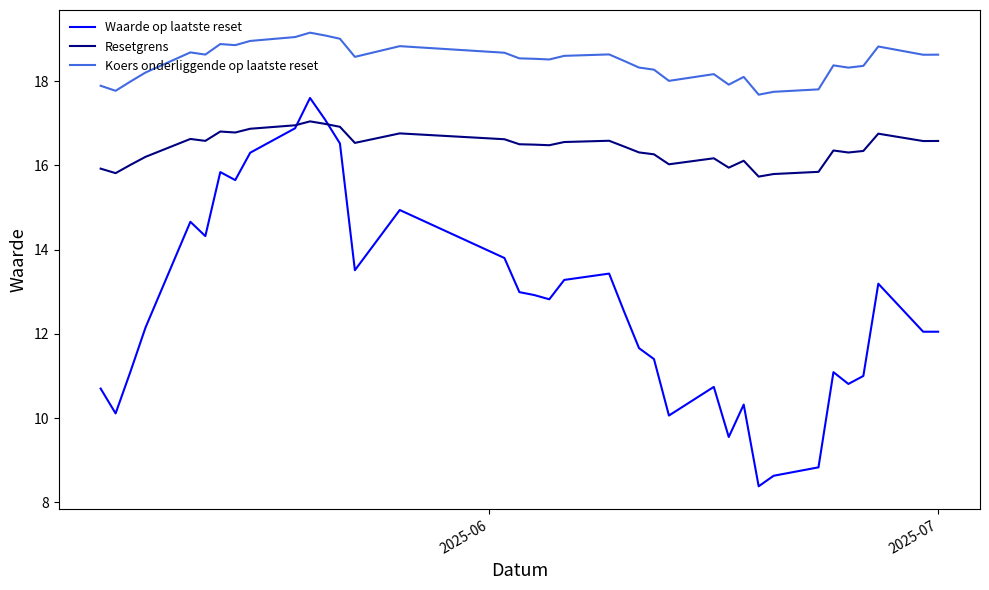

Which series has the largest total across all categories?

Koers onderliggende op laatste reset